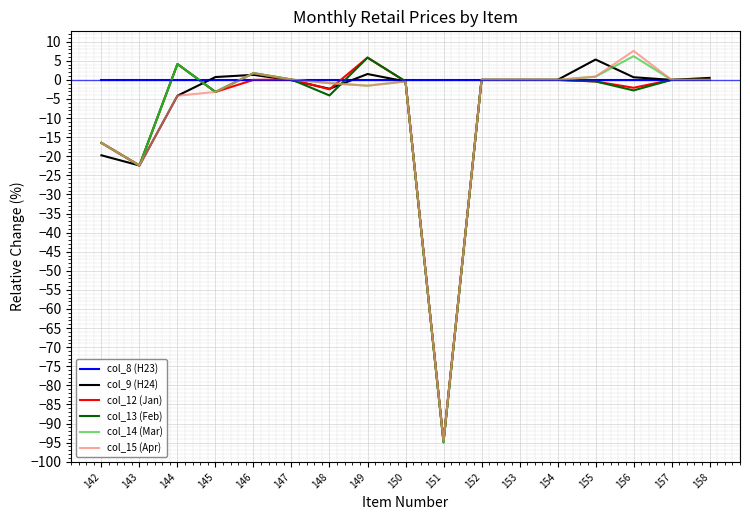

The col_9 (H24) series shows 41.5 at 153. True or false?

False